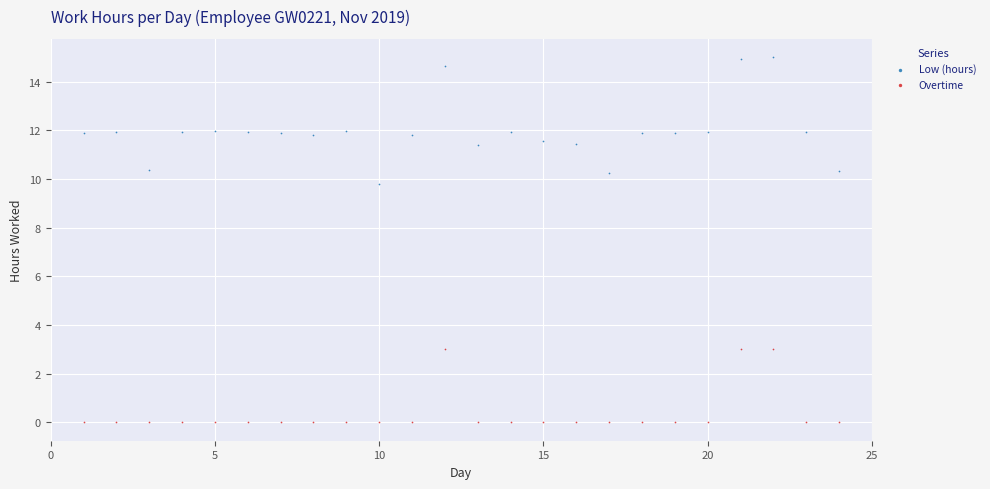

Across all series, what Y value is closest to 7?

9.8